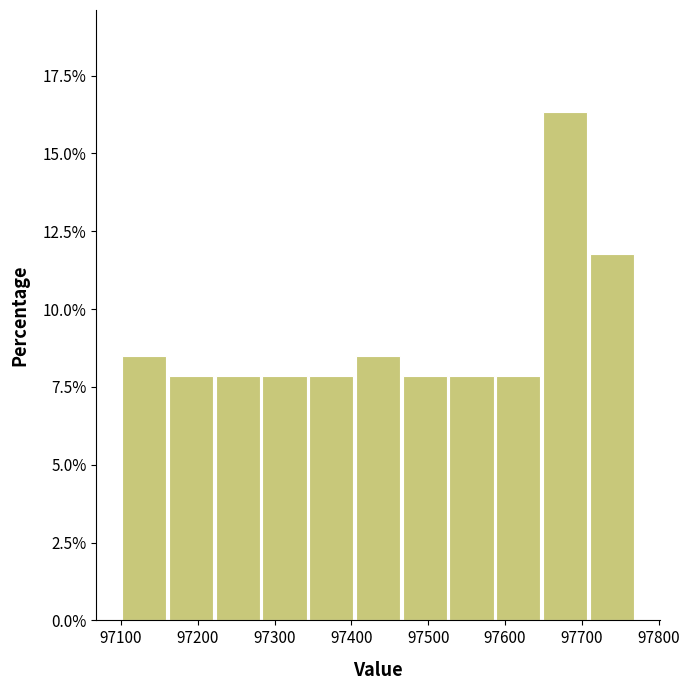

Over which range of the x-axis is the bar tallest?

97650 to 97710